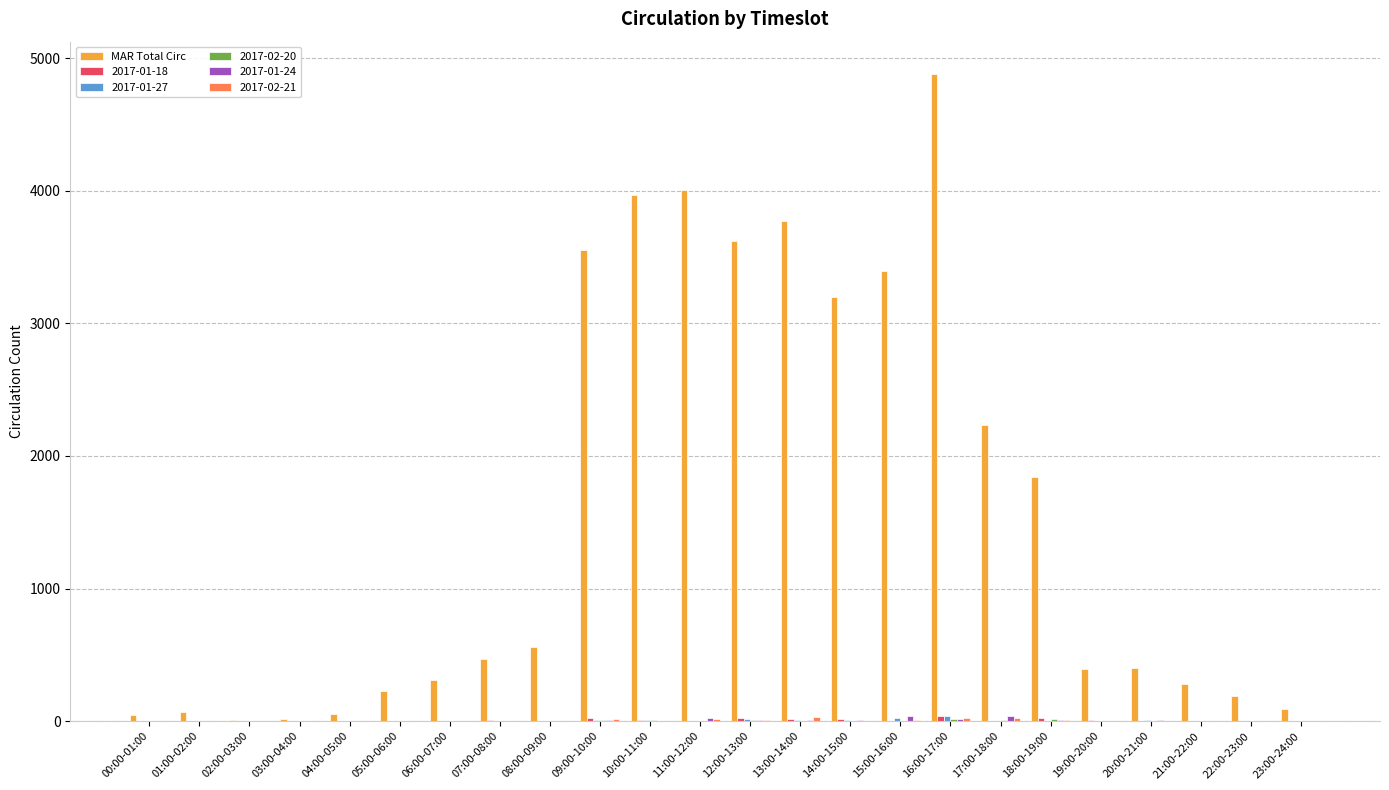

Are the bars horizontal?

No